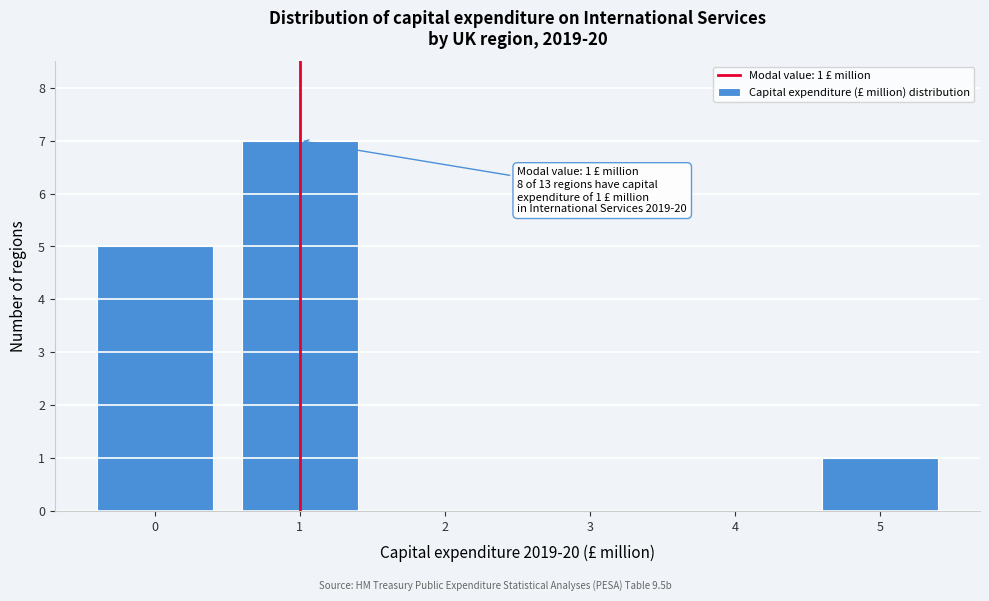

Over which range of the x-axis is the bar tallest?

0.5 to 1.5